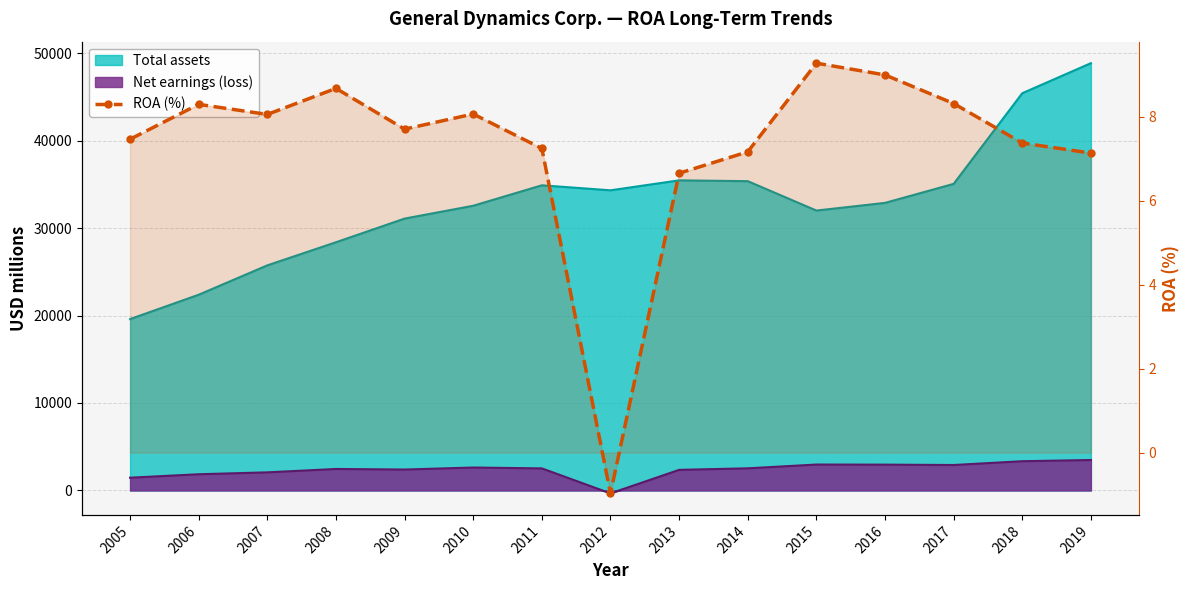

Reading right to left, list all the values displayed in this chart.

7.1	7.4	8.3	9.0	9.3	7.2	6.7	-1.0	7.2	8.1	7.7	8.7	8.1	8.3	7.5